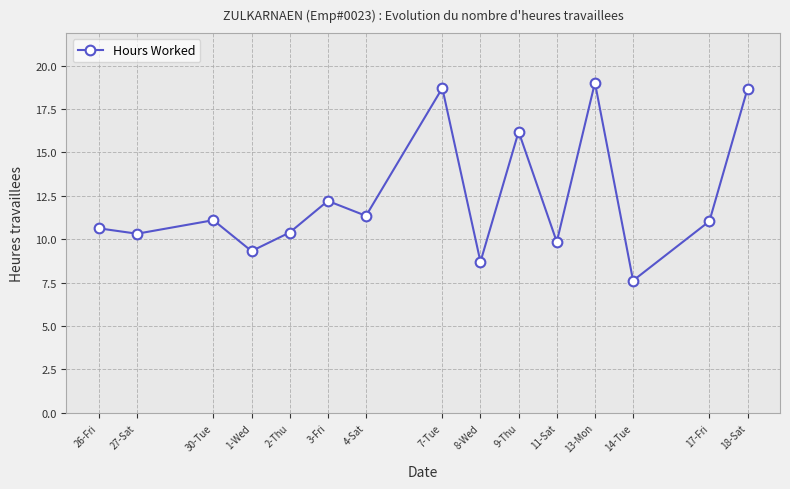

At which category does the data reach its first local peak?

30-Tue